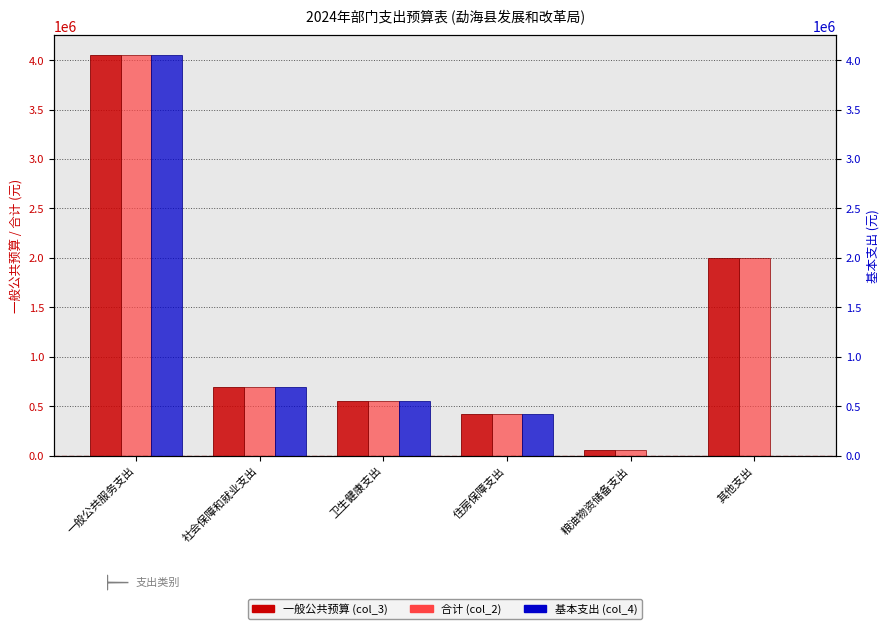

Which category has the highest value across all series?

一般公共服务支出